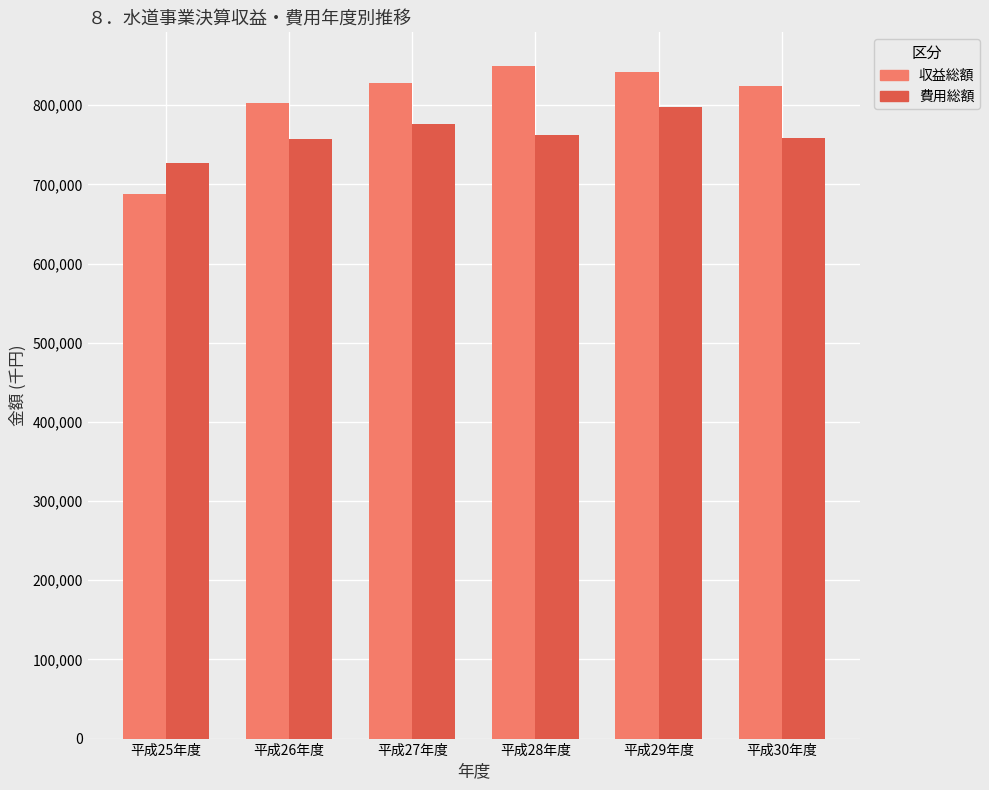

What is the value of the 費用総額 bar at the 3rd from the left?

776485